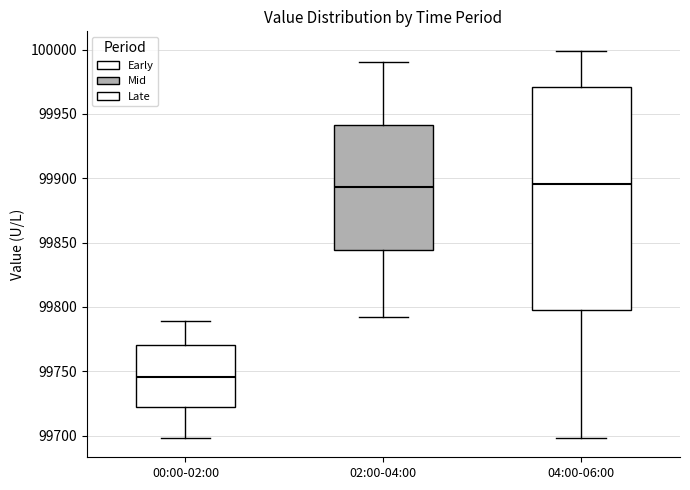

Reading left to right, transcribe this box plot: for each box, give where its median line is, the range the box spans, and where its two whiskers end, as read against the y-axis. The values are not printed on the chart, so give them approximately, as read against the axis.

00:00-02:00: median 99745, box 99720 to 99770, whiskers 99700 to 99790
02:00-04:00: median 99895, box 99845 to 99940, whiskers 99790 to 99990
04:00-06:00: median 99895, box 99800 to 99970, whiskers 99700 to 100000